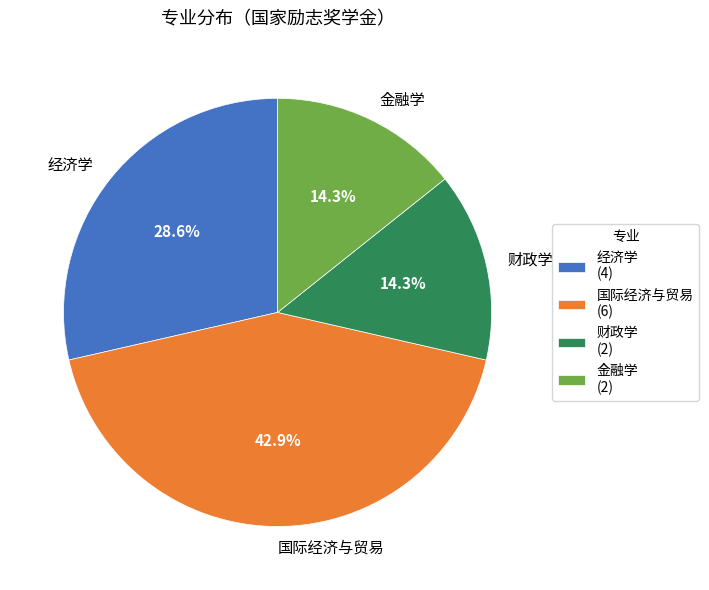

What percentage is the 金融学 slice, to the nearest percent?

14%